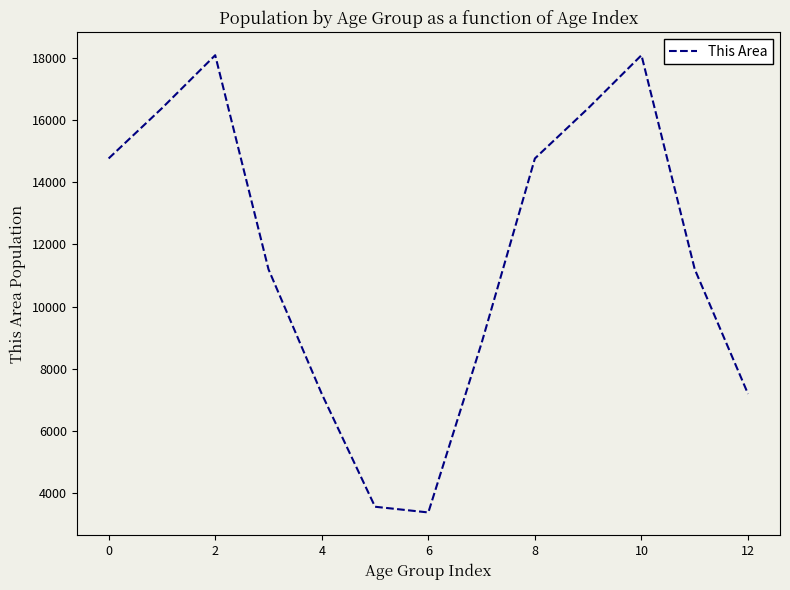

What is the difference between the maximum and minimum values?

14715